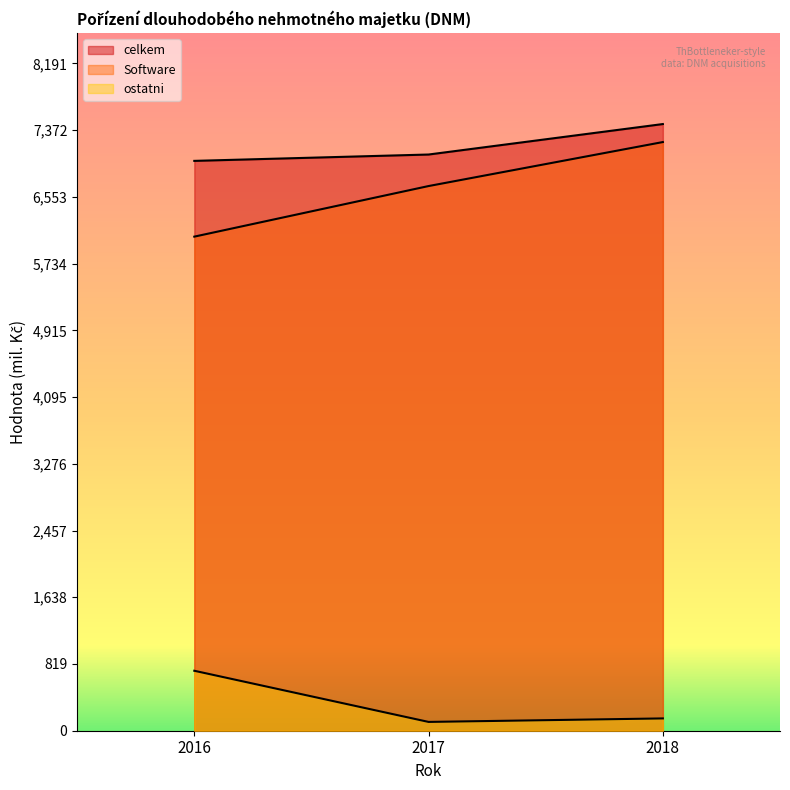

What value does the ostatni series have at 2017, to the nearest 100?

100